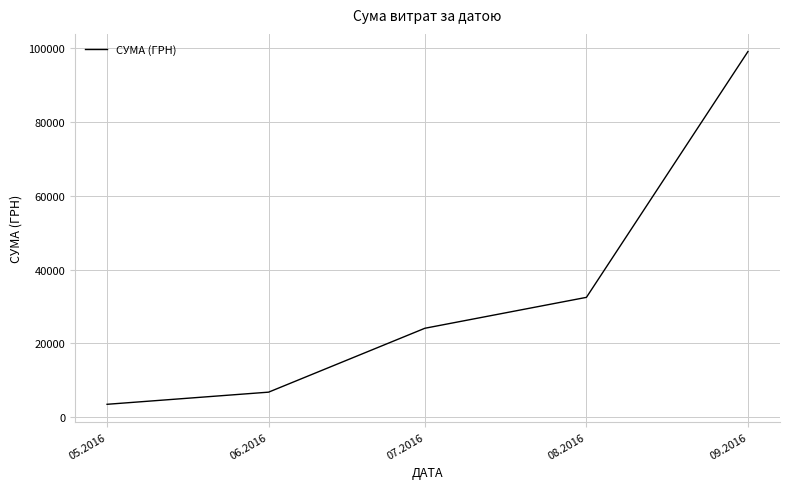

Rank the categories by value from highest to lowest.

09.2016, 08.2016, 07.2016, 06.2016, 05.2016